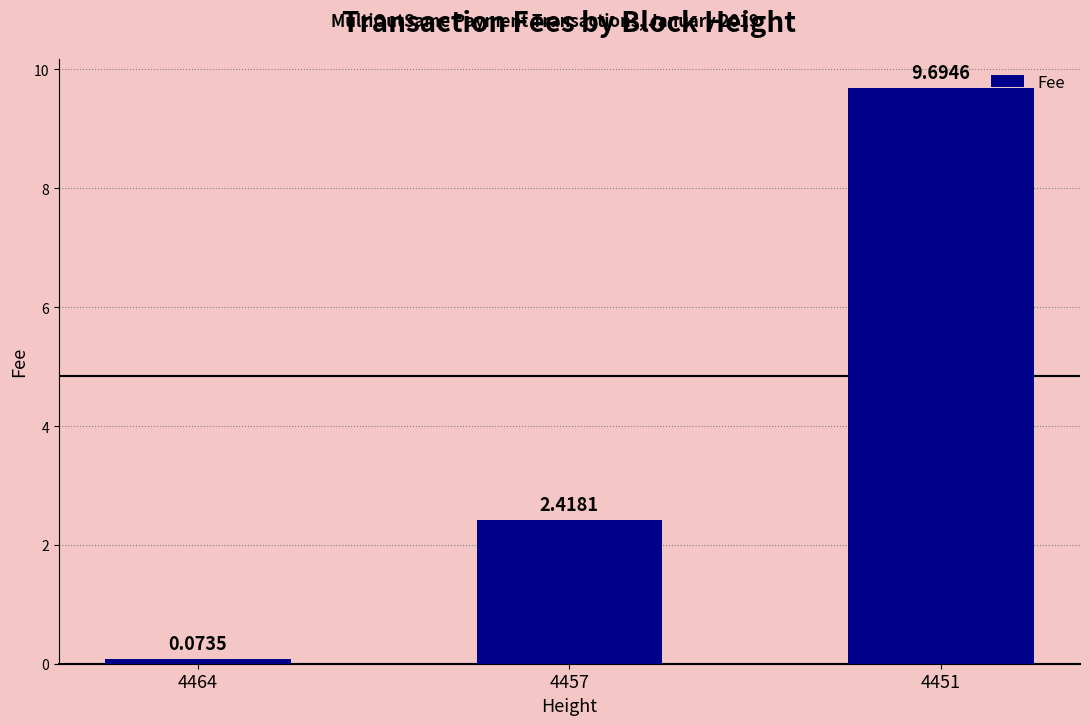

Rank the categories by value from lowest to highest.

4464, 4457, 4451